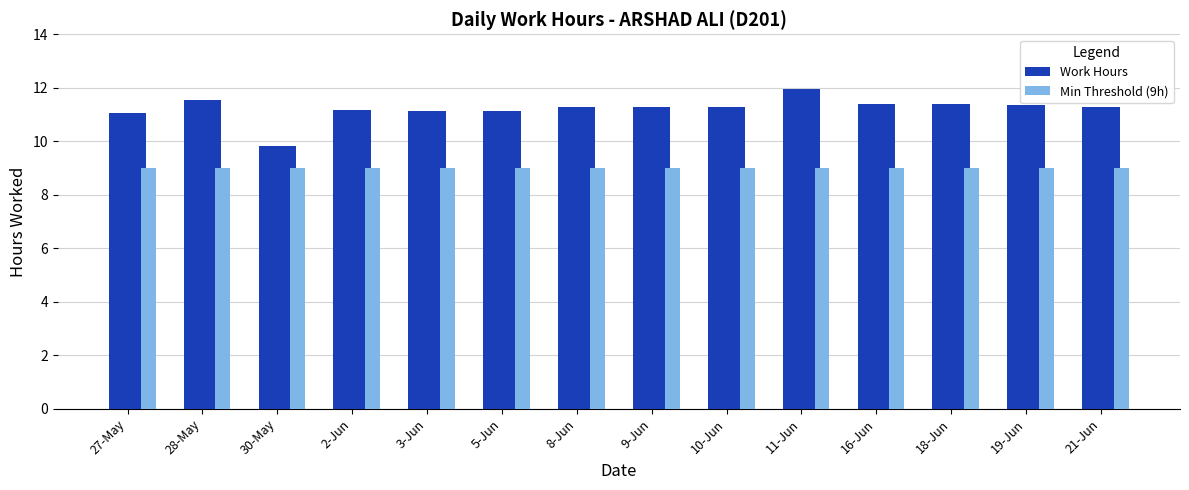

Rank the series at 16-Jun from highest to lowest value.

Work Hours, Min Threshold (9h)